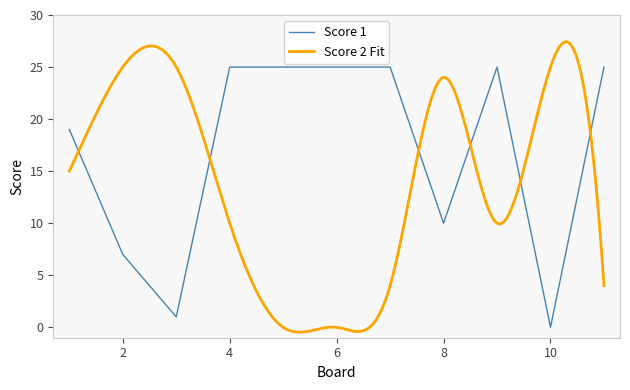

Which label corresponds to the smallest value in the chart?

10